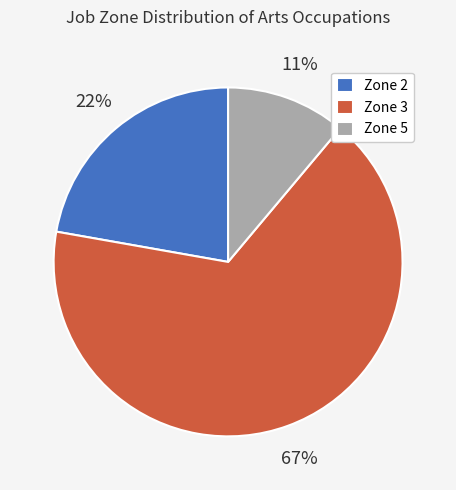

Count the number of slices in the pie.

3